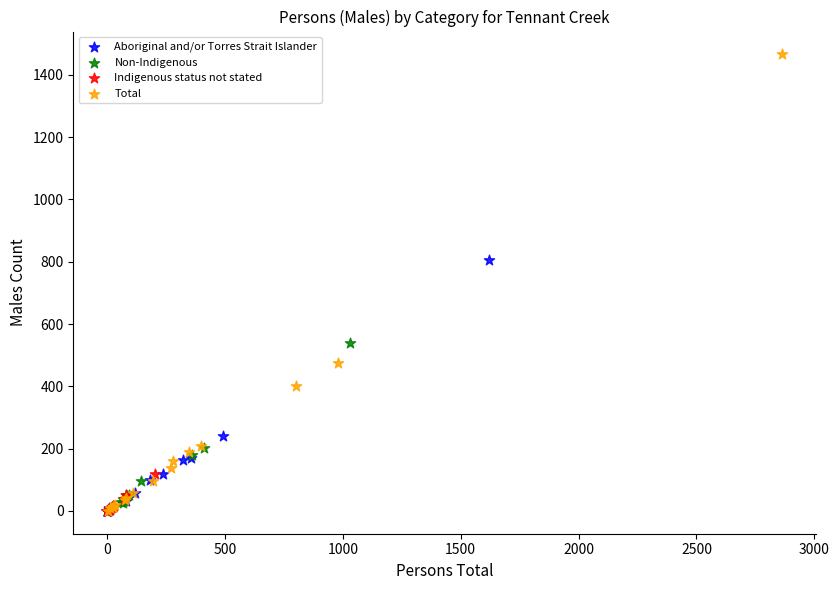

Which series contains the highest Y value?

Total